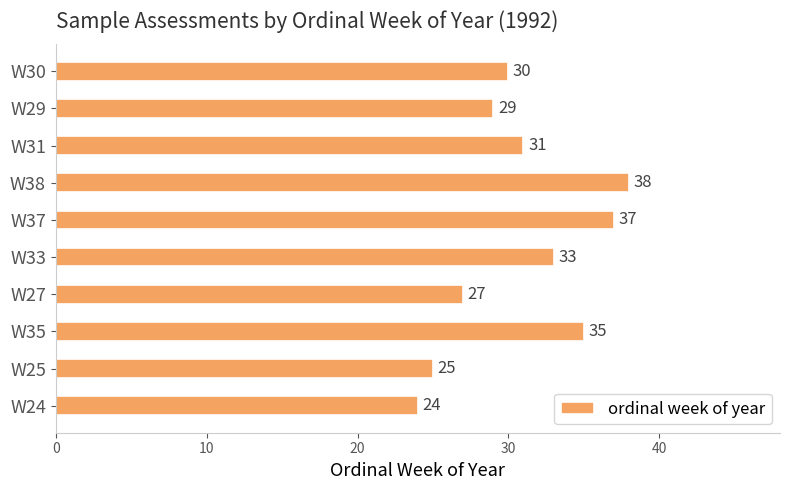

True or false: the data shows 52 at W30.

False